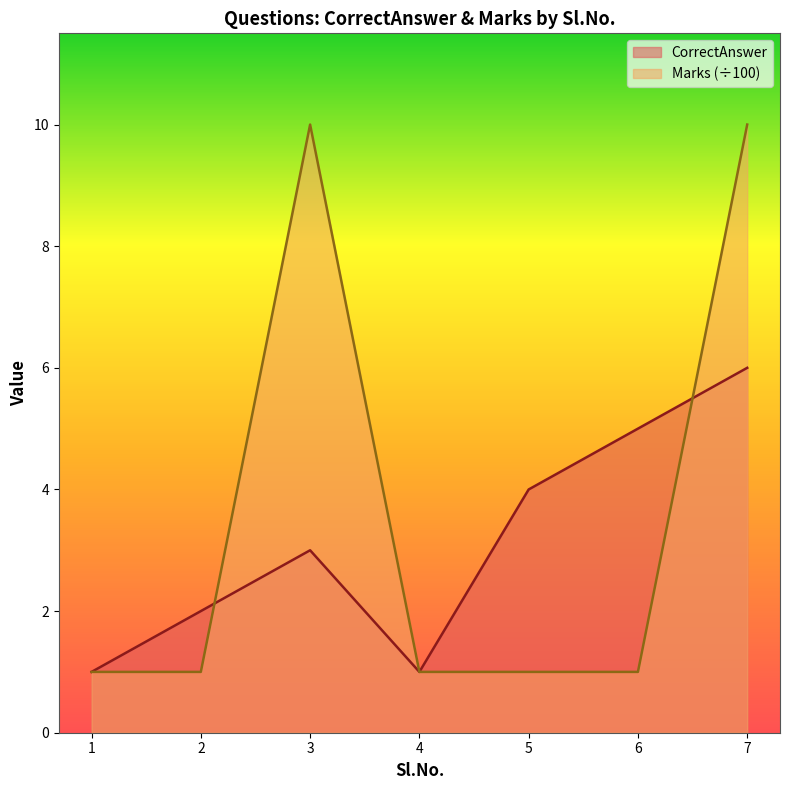

At which label is Marks closest to 5?

1